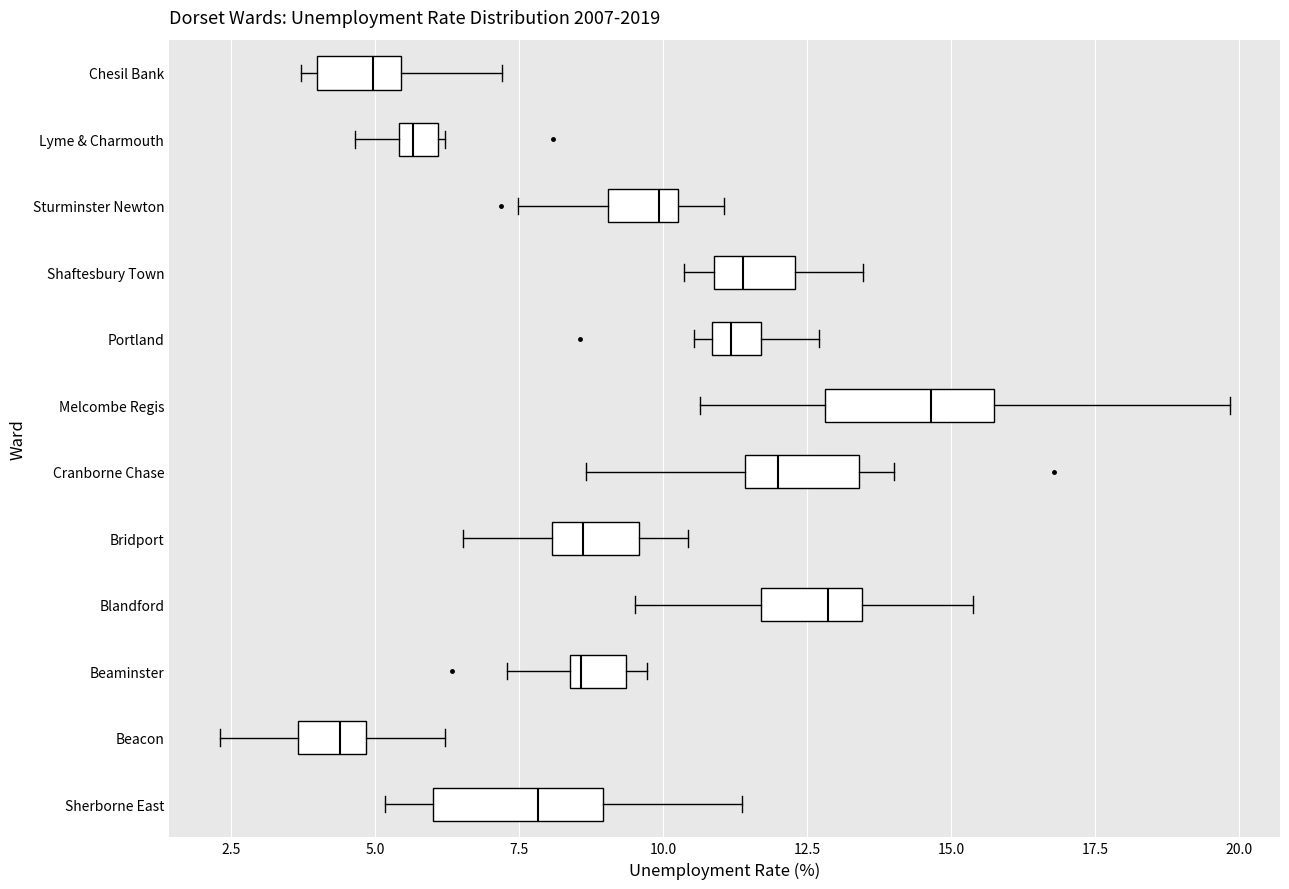

Which box has the furthest to the right median line?

Melcombe Regis